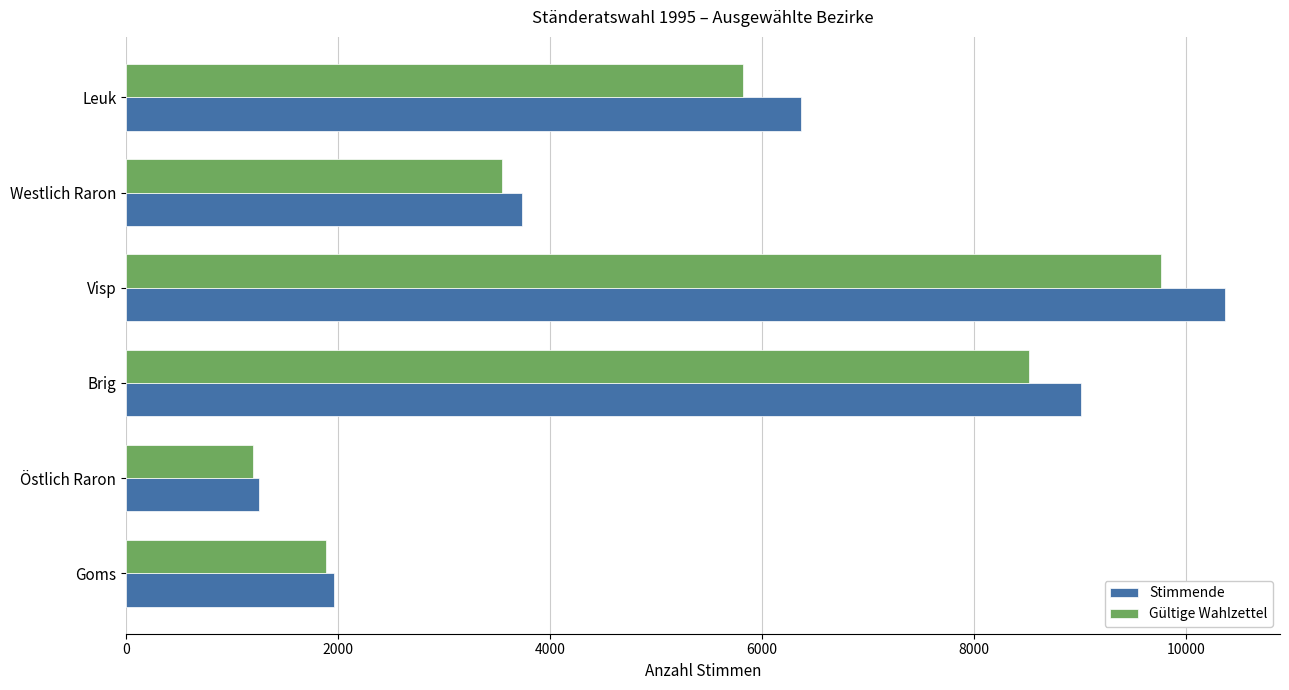

What is the difference between the maximum and minimum values in the Gültige Wahlzettel series?

8570